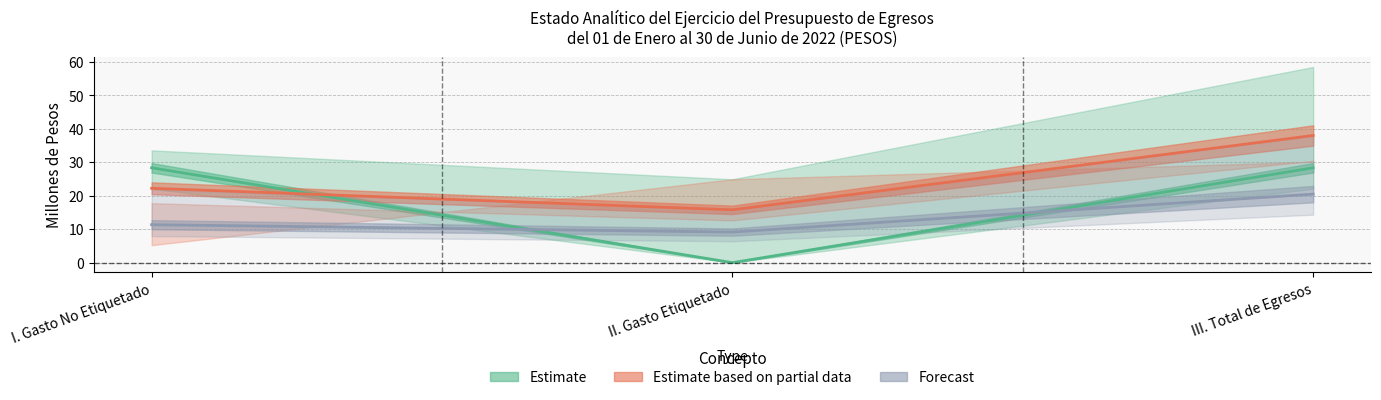

The Modificado series shows 13.0 at III. Total de Egresos. True or false?

False